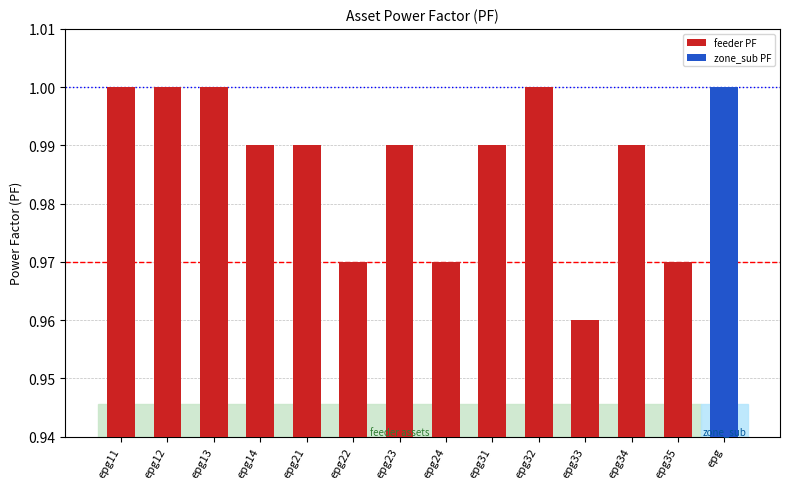

Is it true that the value at epg12 is 0.3?

False